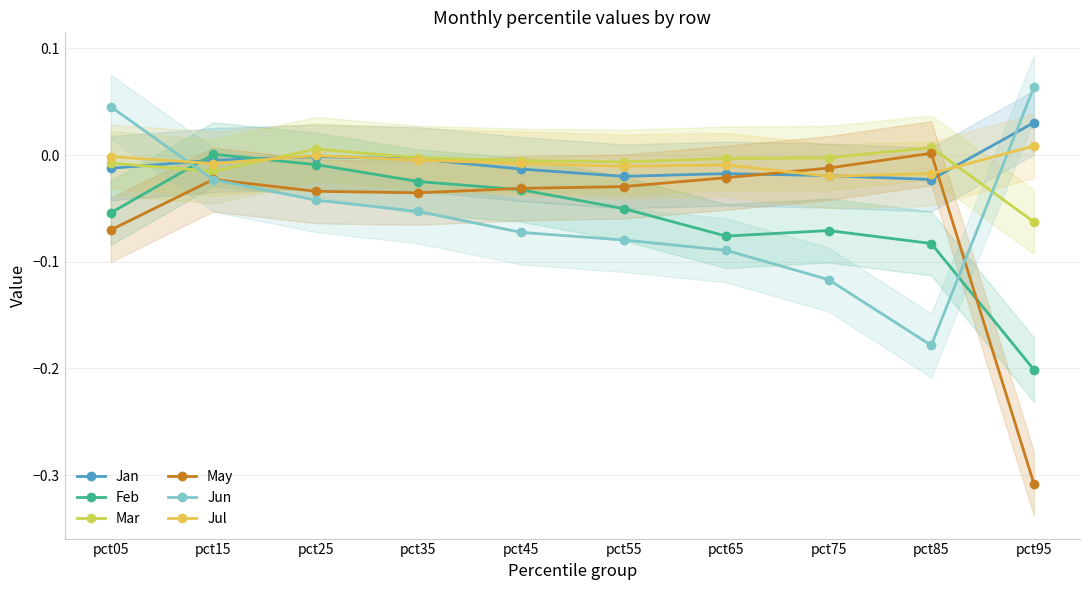

How many interior local peaks does the Jan series have?

2